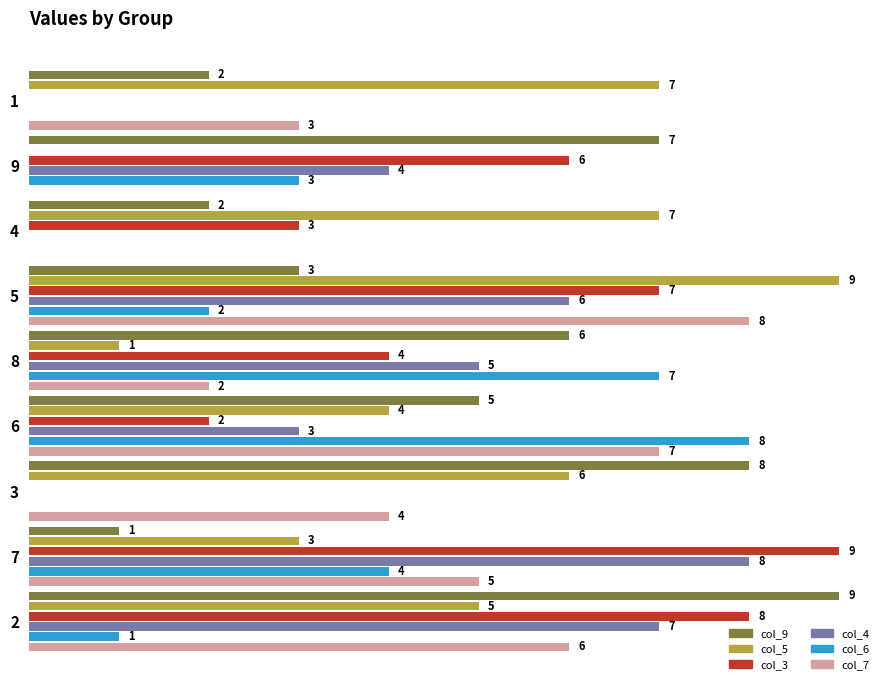

Is the value of col_7 at 5 greater than the value of col_5 at 3?

Yes